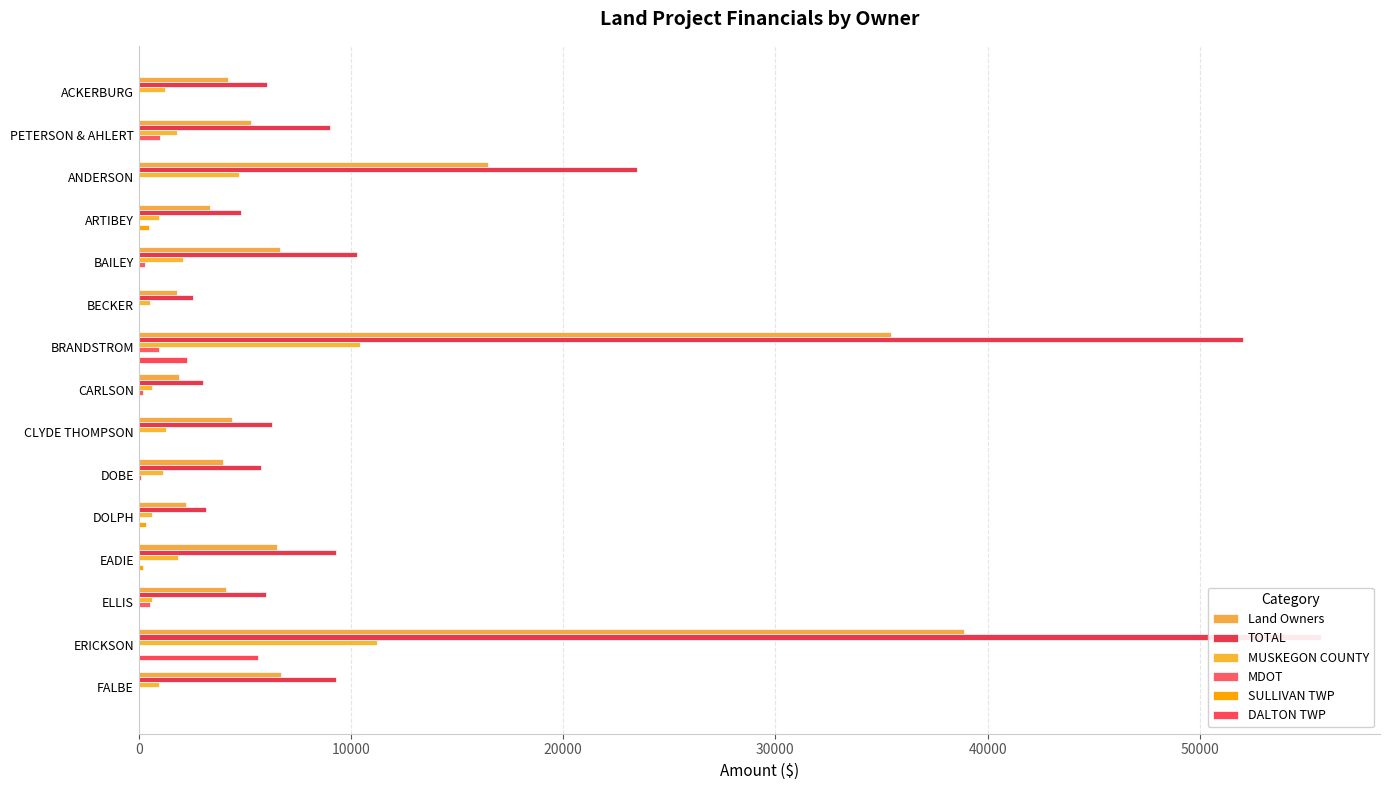

Is the value of Land Owners at DOBE greater than the value of TOTAL at ERICKSON?

No